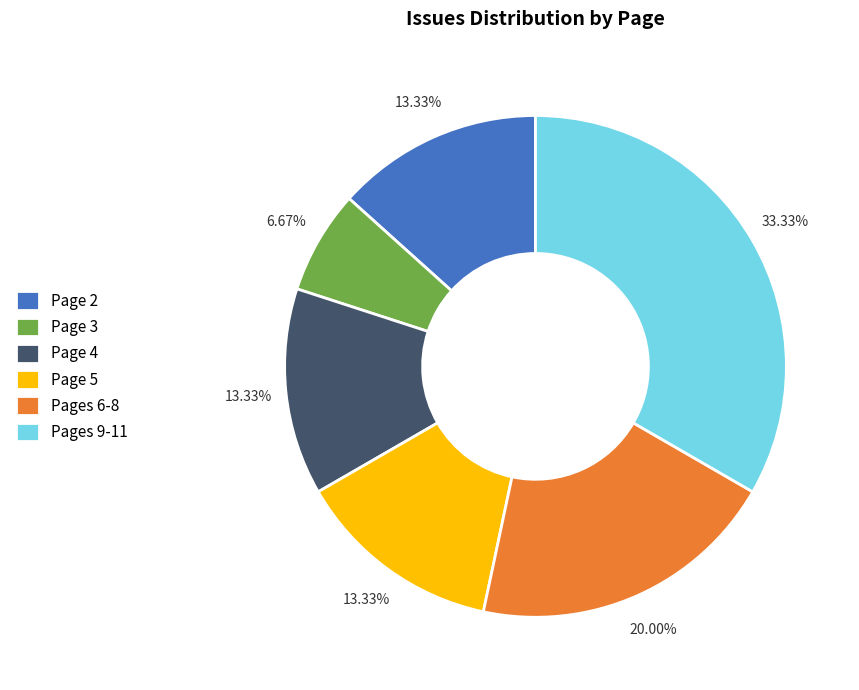

Between Page 4 and Pages 6-8, which is larger?

Pages 6-8